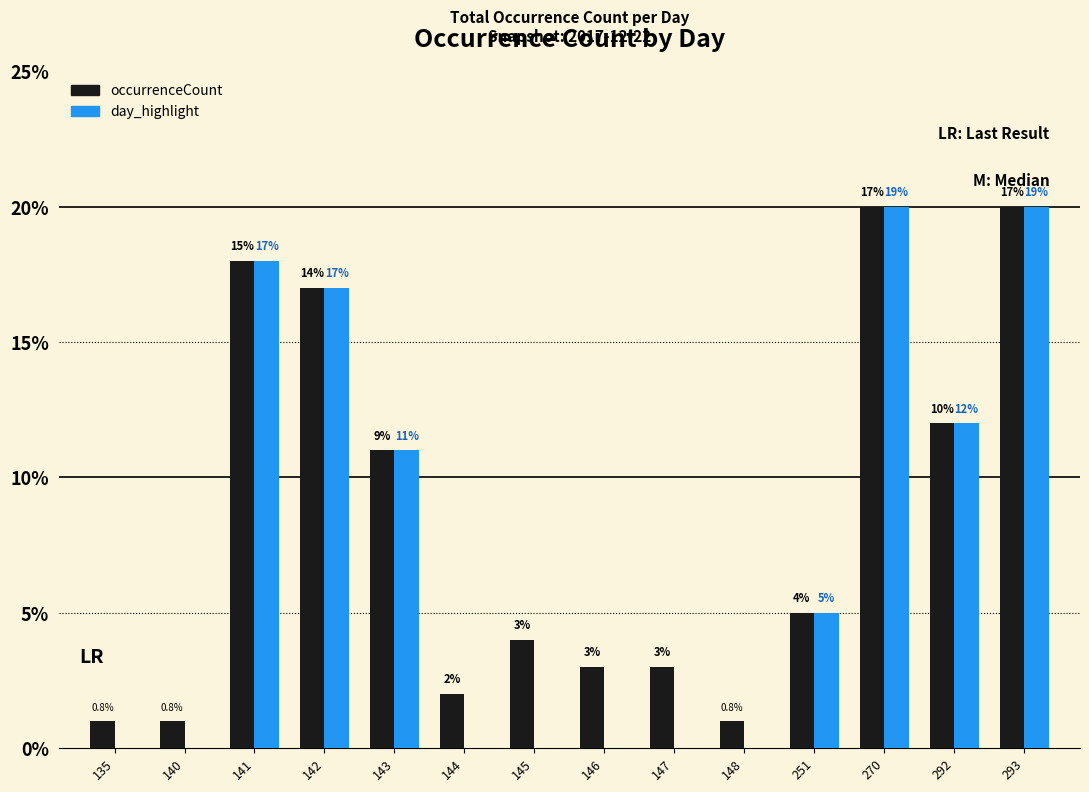

What is the sum of the occurrenceCount values at 142 and 293?

37